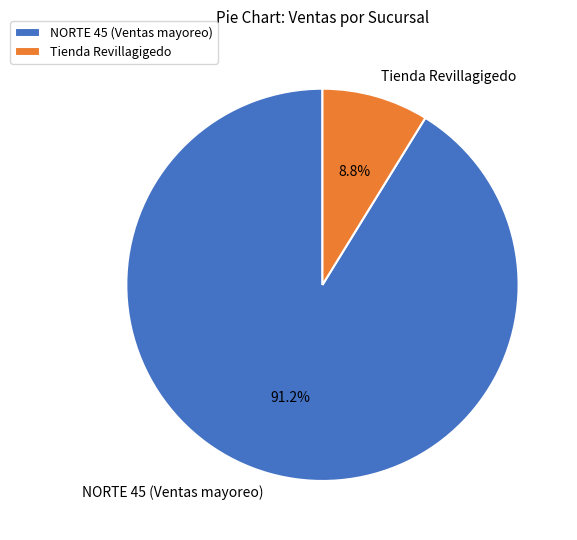

Rank the categories by value from highest to lowest.

NORTE 45 (Ventas mayoreo), Tienda Revillagigedo